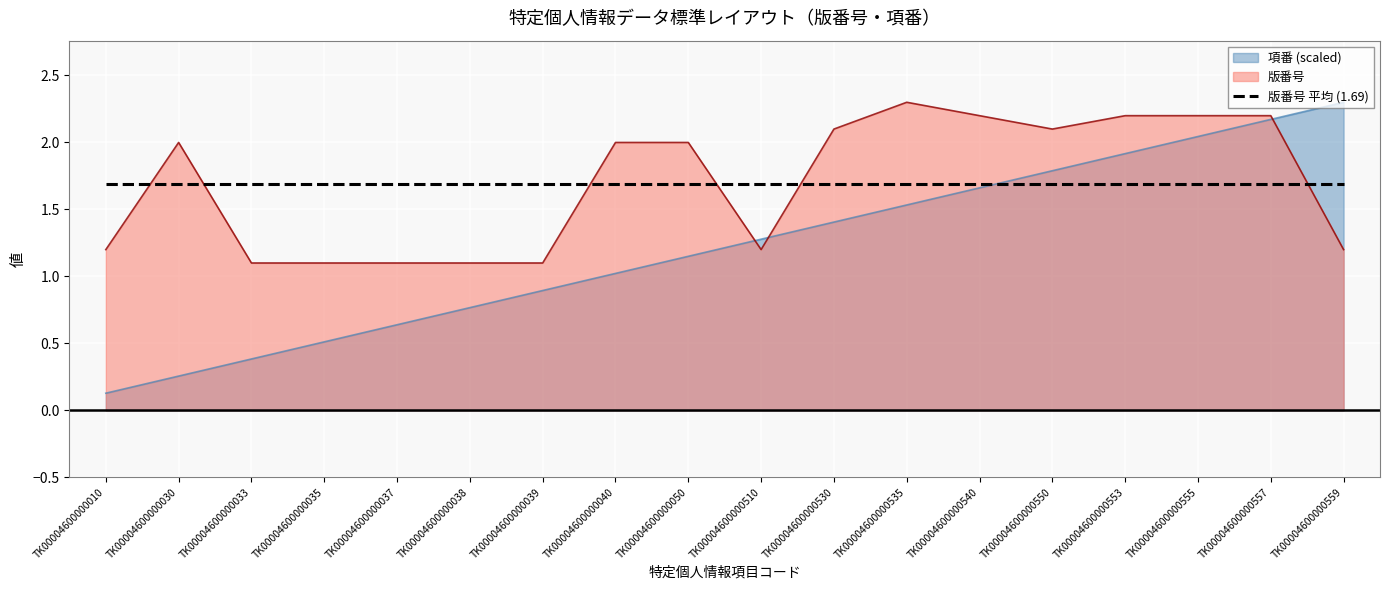

What is the value of the 項番 point at the 18th from the left?

2.3